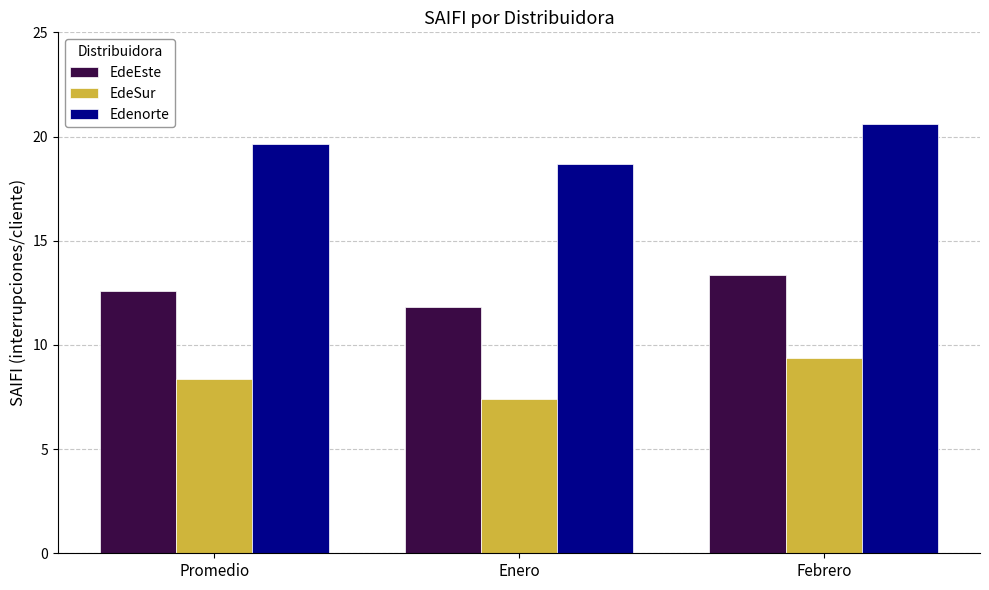

How many bars are there in each group?

3